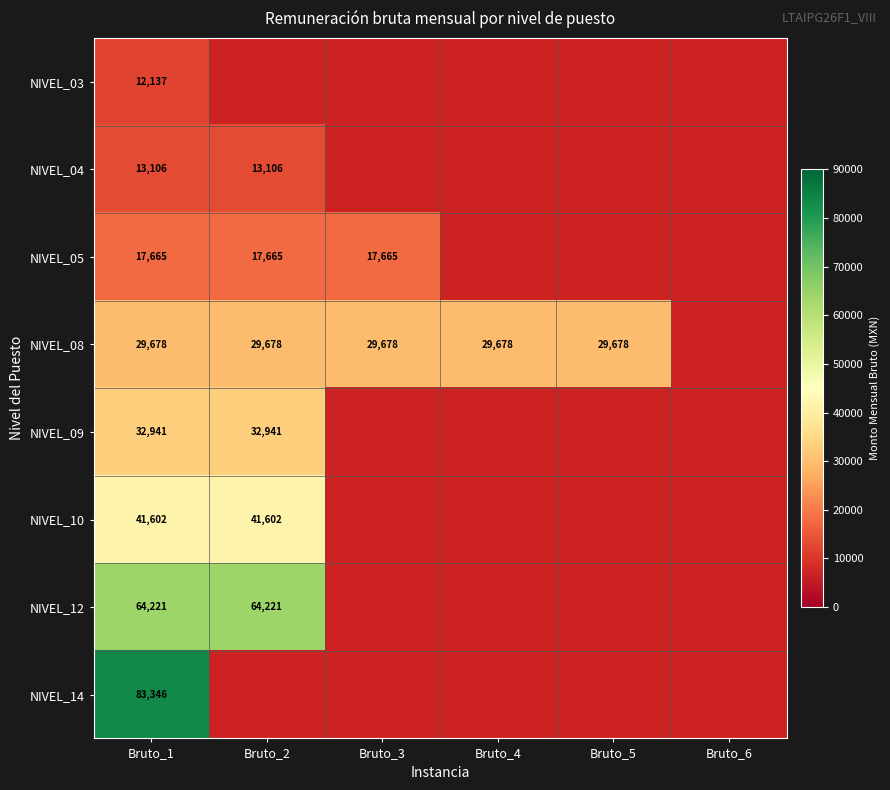

What is the highest value of the NIVEL_12 series?

64221.4